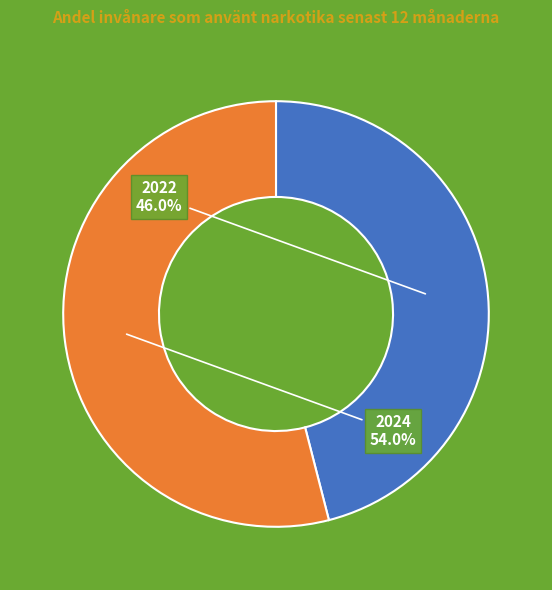

Does any single category account for the majority?

Yes